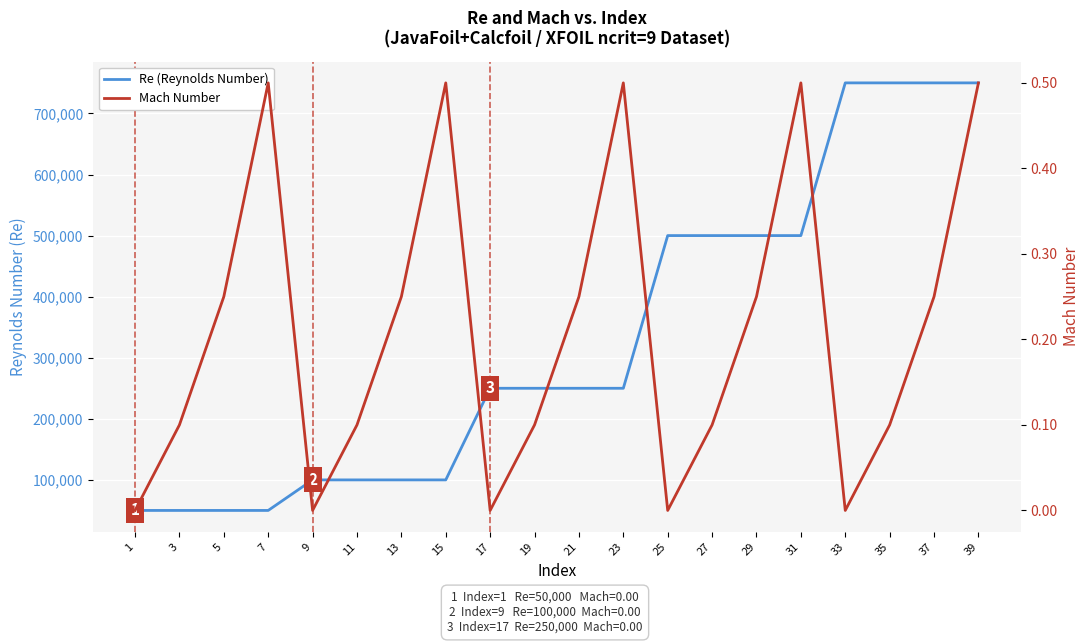

Is it true that Mach Number equals 0.2 at 13?

True